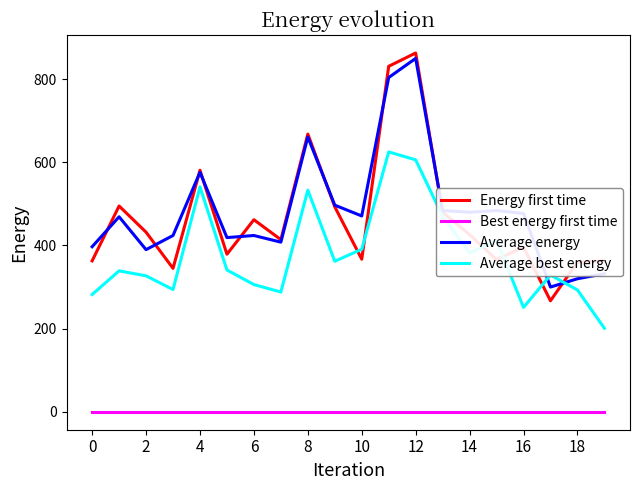

At how many categories does at least one series exceed 38?

20